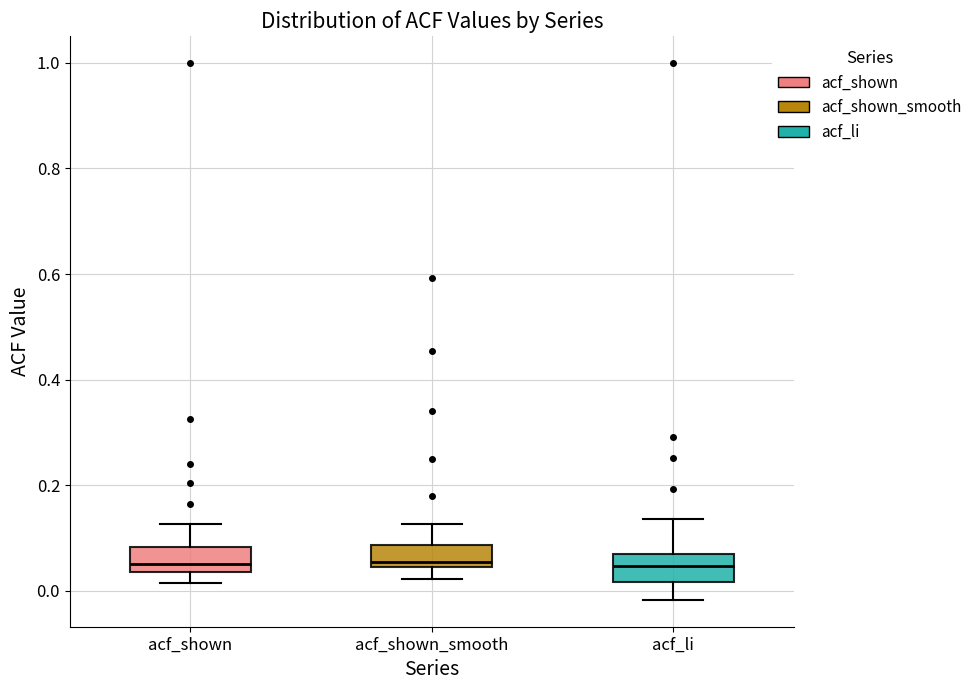

Reading left to right, read every box against the y-axis: the position of its median line, the range the box covers, and the ends of its whiskers. The values are not printed on the chart, so give them approximately, as read against the axis.

acf_shown: median 0.06, box 0.04 to 0.08, whiskers 0.02 to 0.12
acf_shown_smooth: median 0.06, box 0.04 to 0.08, whiskers 0.02 to 0.12
acf_li: median 0.04, box 0.02 to 0.08, whiskers -0.02 to 0.14